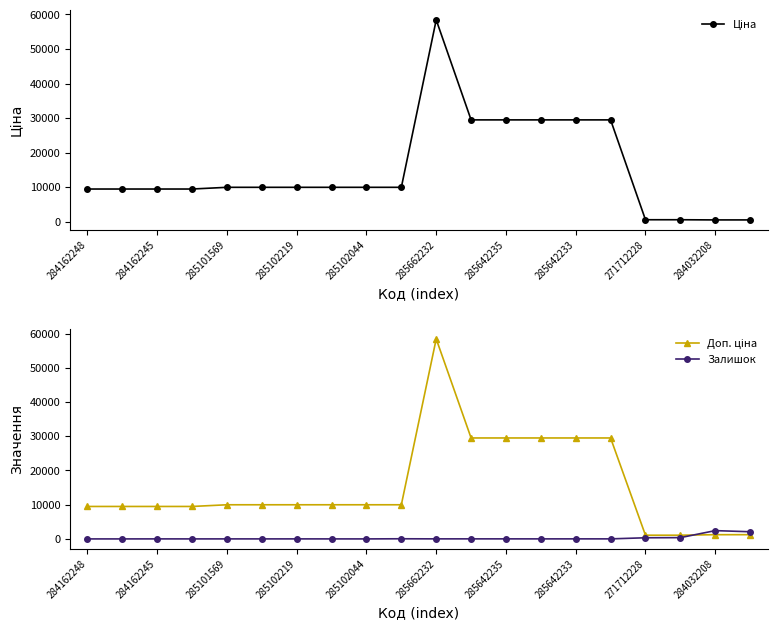

True or false: Залишок has a value of 14.0 at 285642233.

True